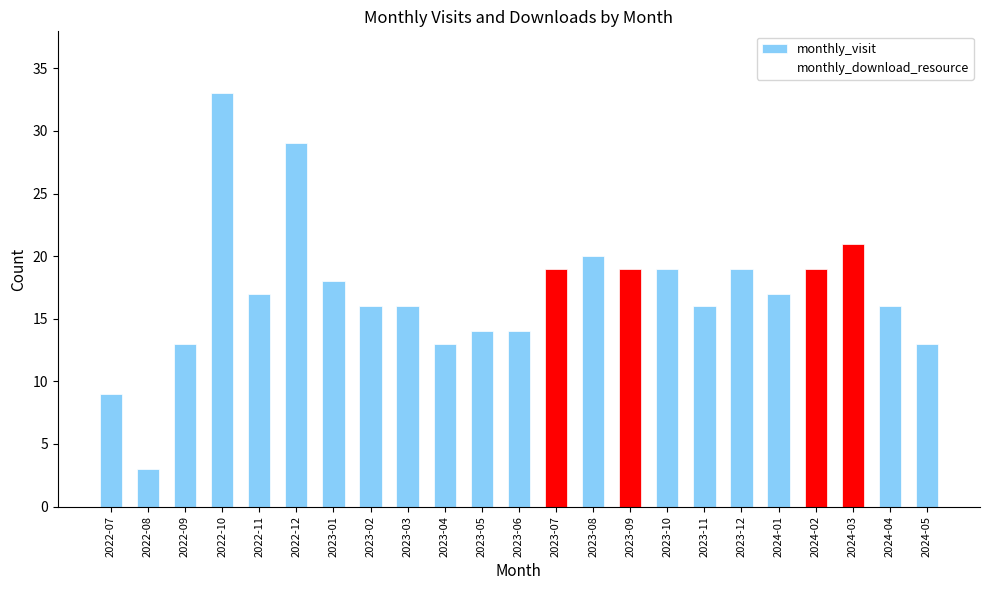

At 2023-03, list the series in order from smallest to largest.

monthly_download_resource, monthly_visit